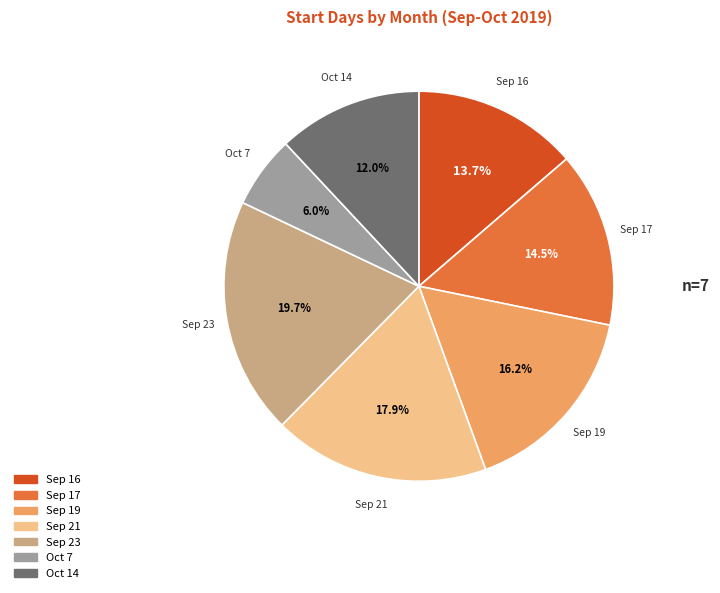

How many segments does this pie chart have?

7